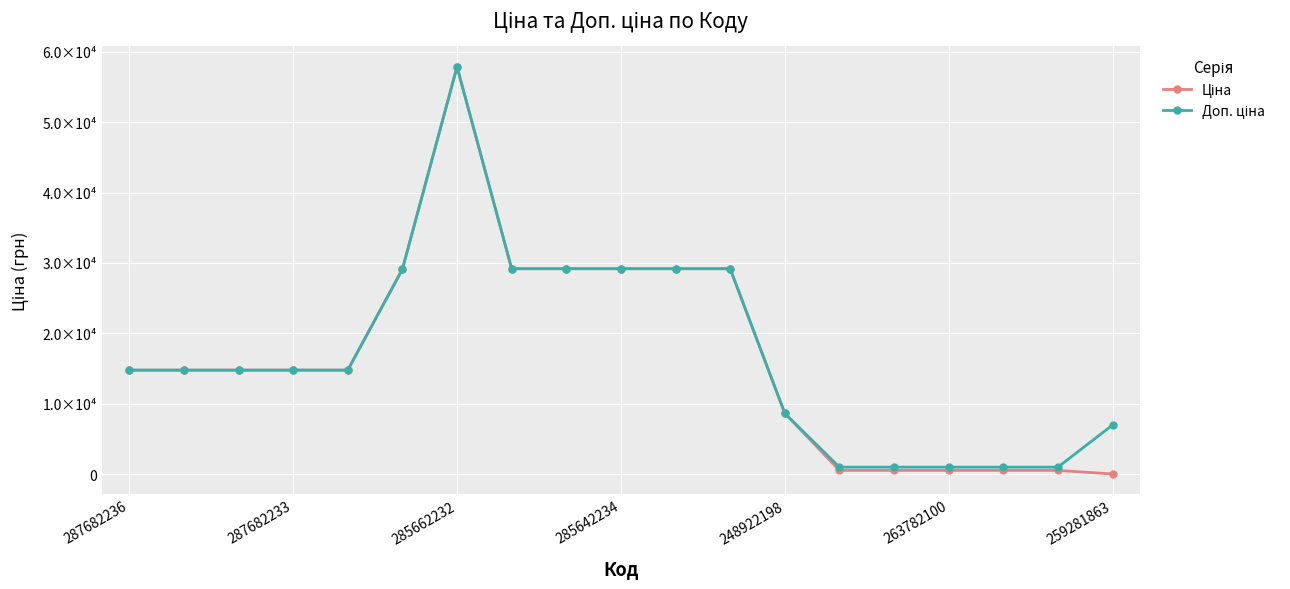

Does the chart have visible grid lines?

Yes